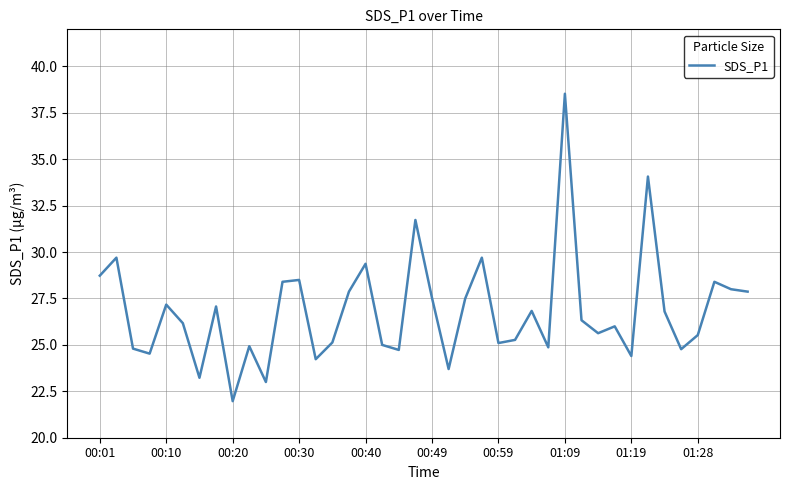

What is the smallest value displayed?

22.0